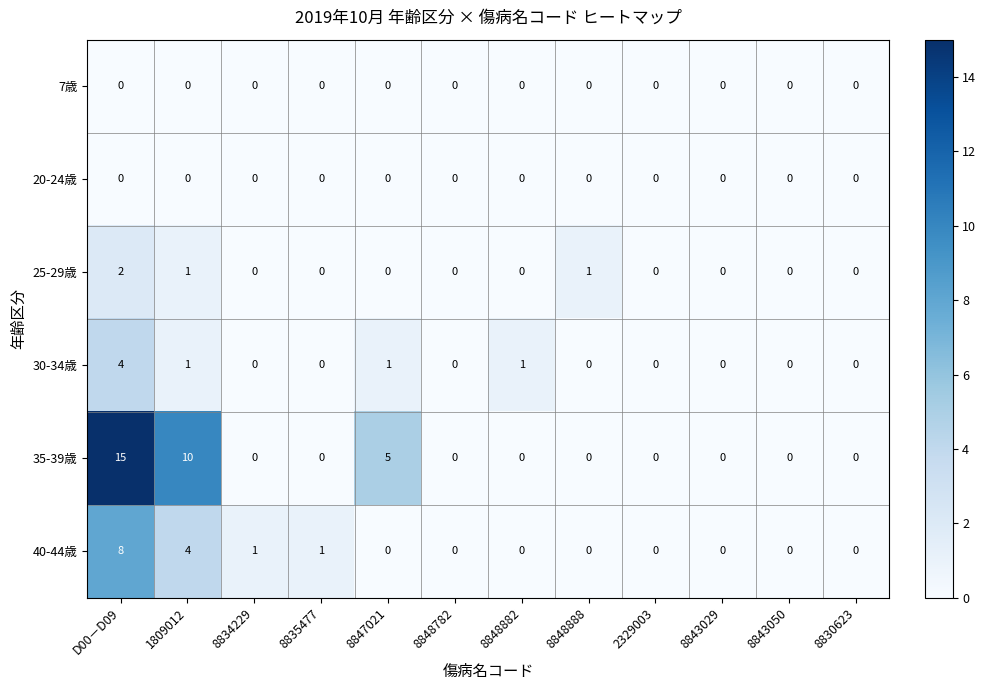

How many series are shown in this chart?

6